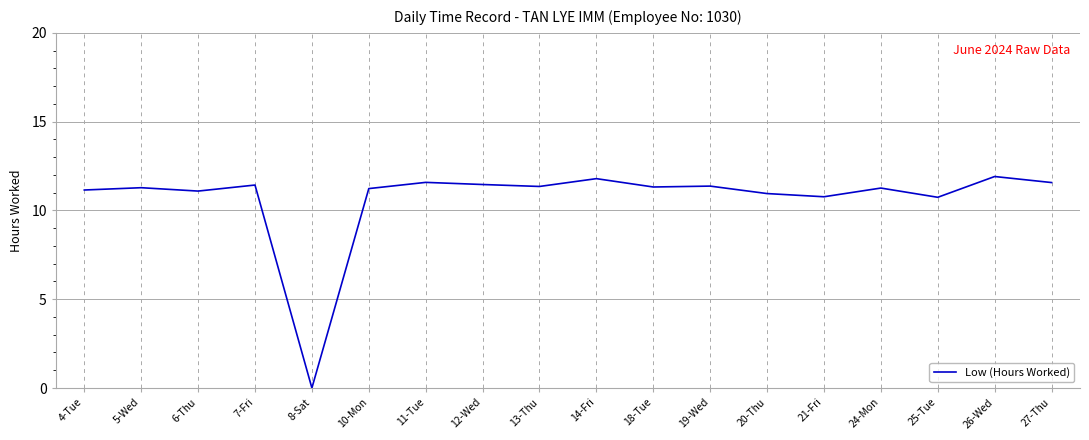

What is the maximum value shown in the chart?

11.9